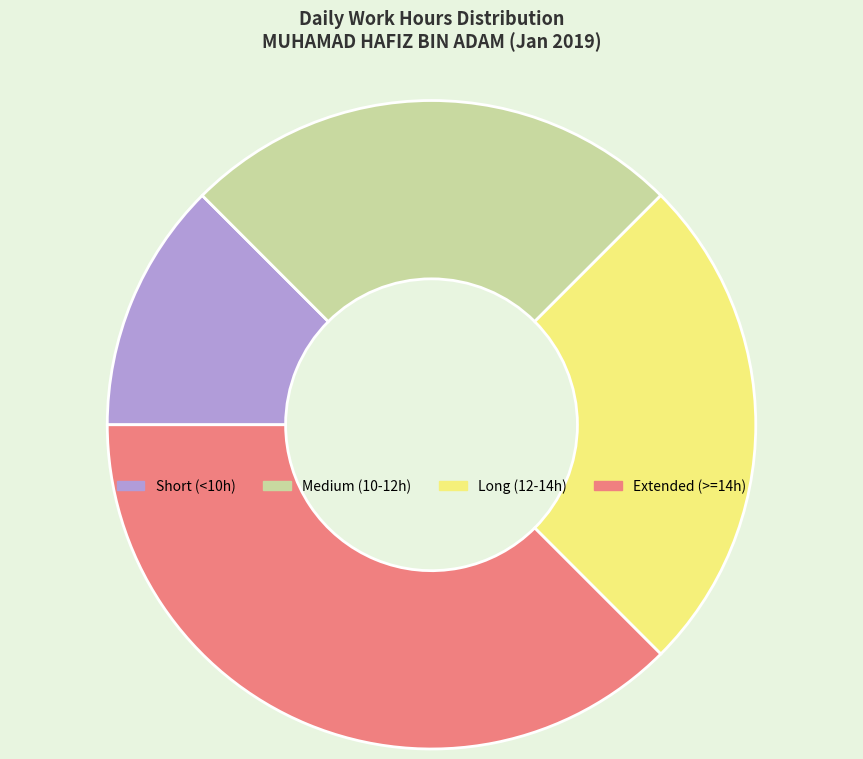

Is there any slice that represents more than half of the pie?

No